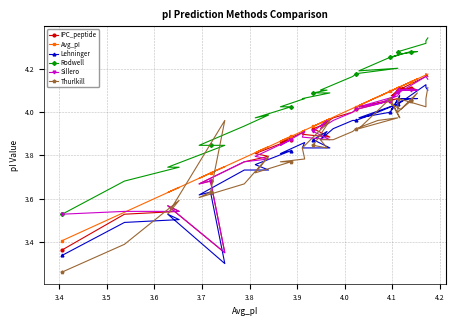

True or false: Lehninger and Sillero intersect in this chart.

False